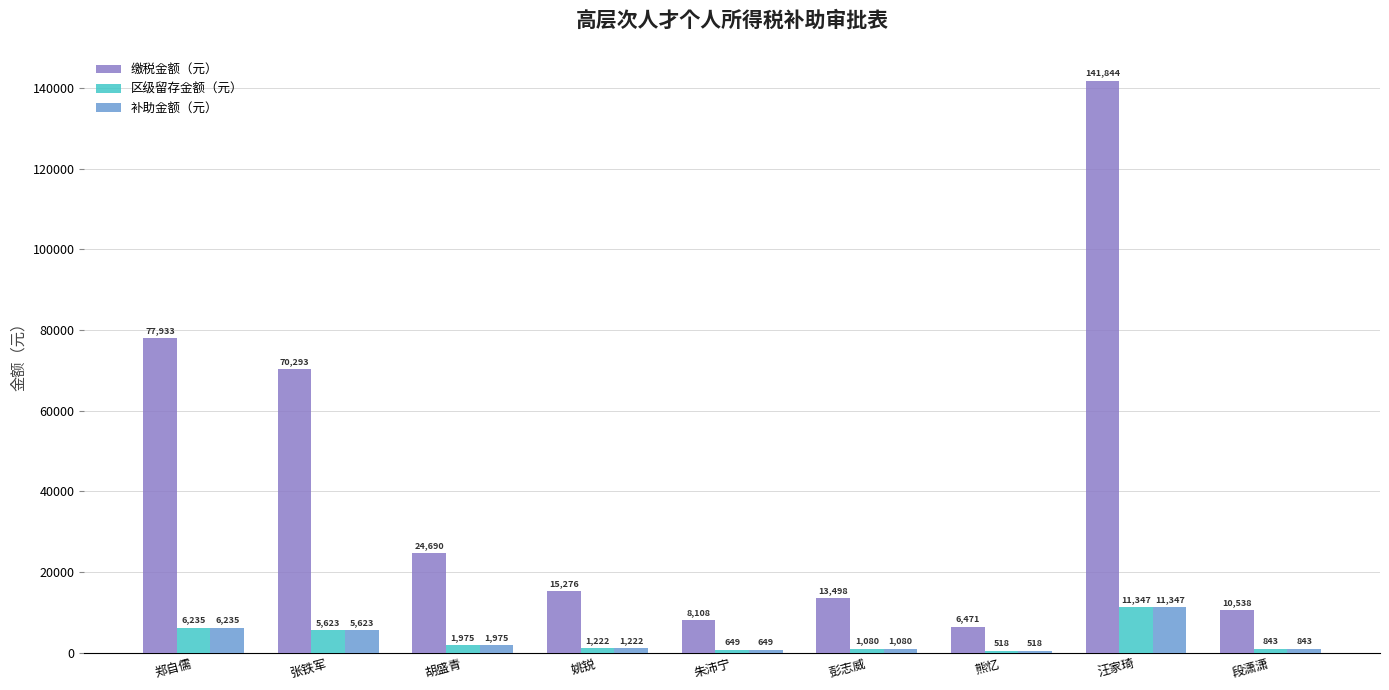

Where does the 缴税金额（元） series first go above 15275?

郑自儒